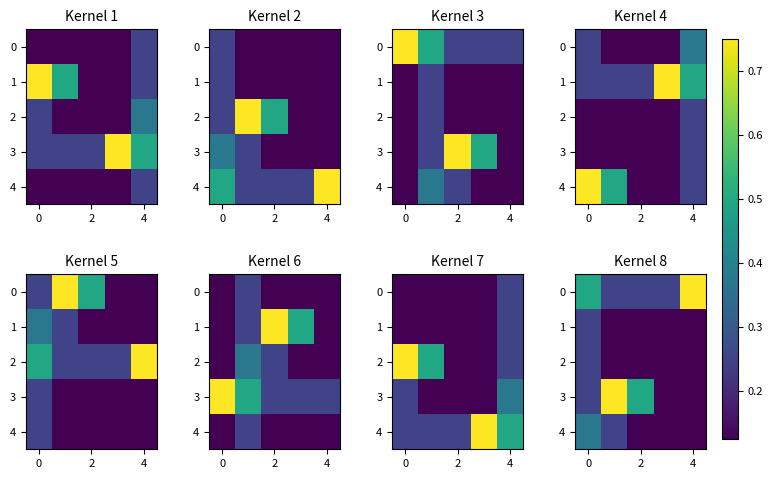

At how many categories does at least one series exceed 0?

5